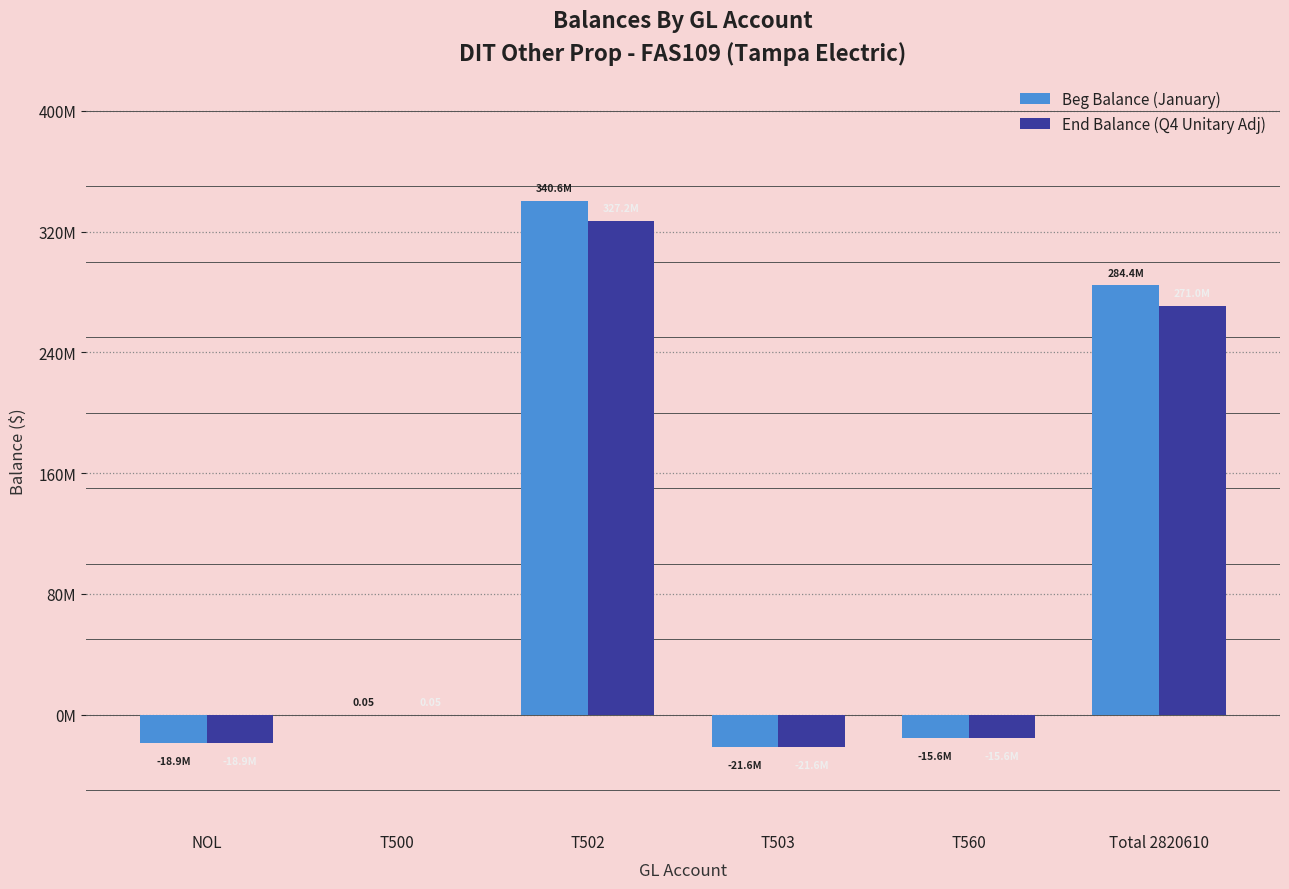

At how many categories does at least one series exceed 199200860?

2